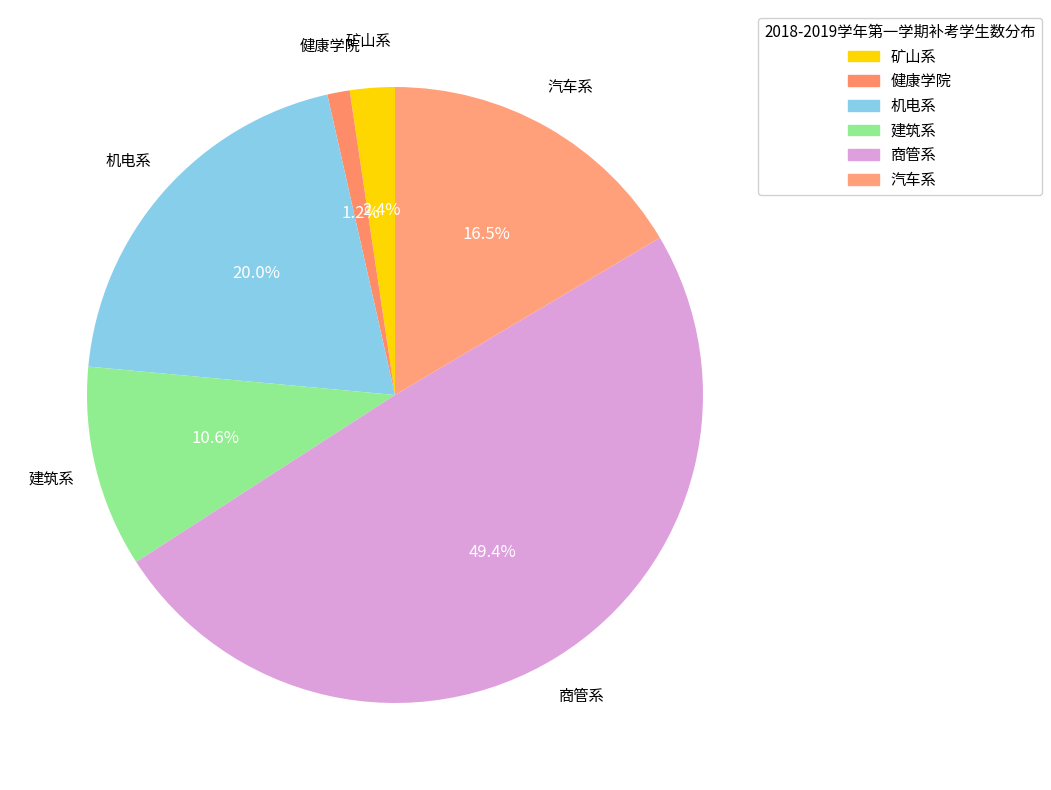

Which category has the smallest portion of the pie?

健康学院